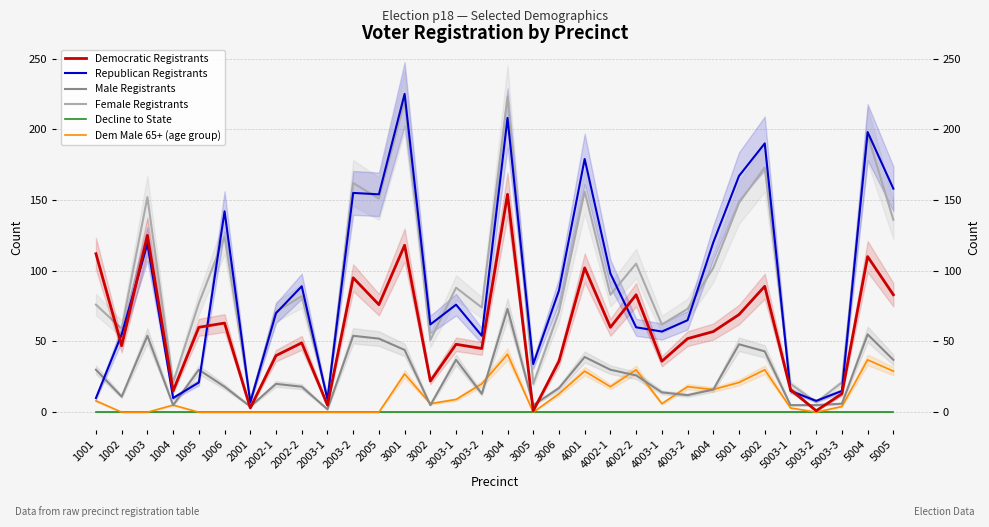

How many values in the Dem Male 65+ (age group) series are below 6?

15